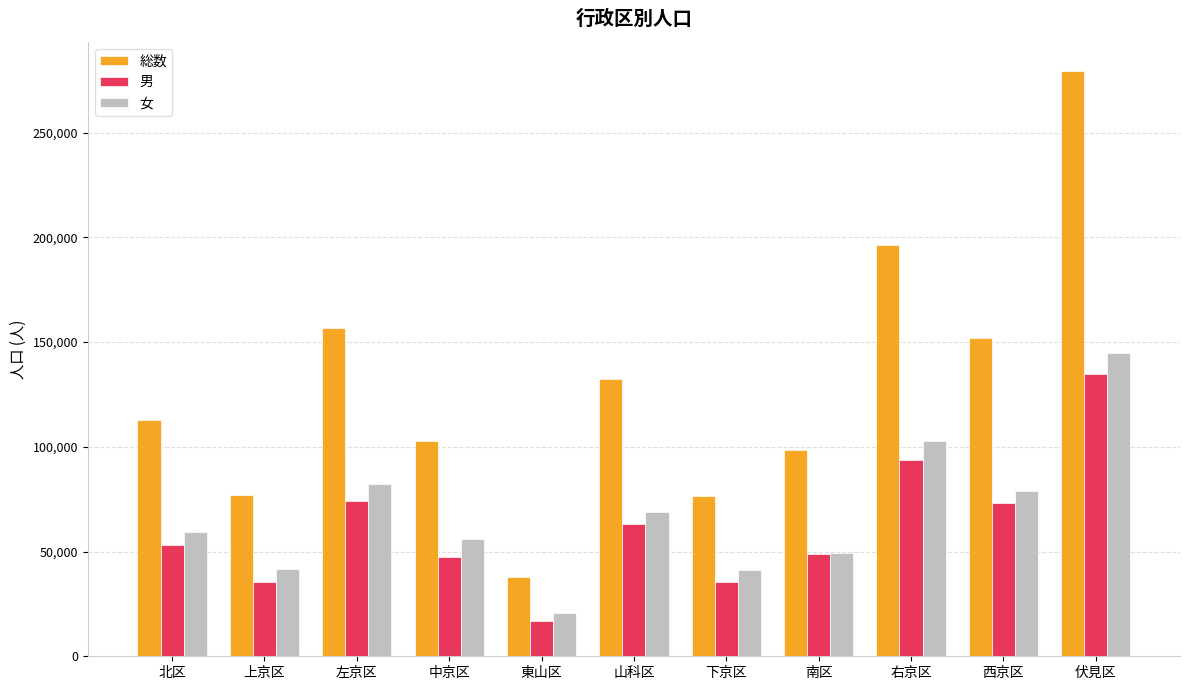

Between 山科区 and 南区, which series saw the biggest shift?

総数